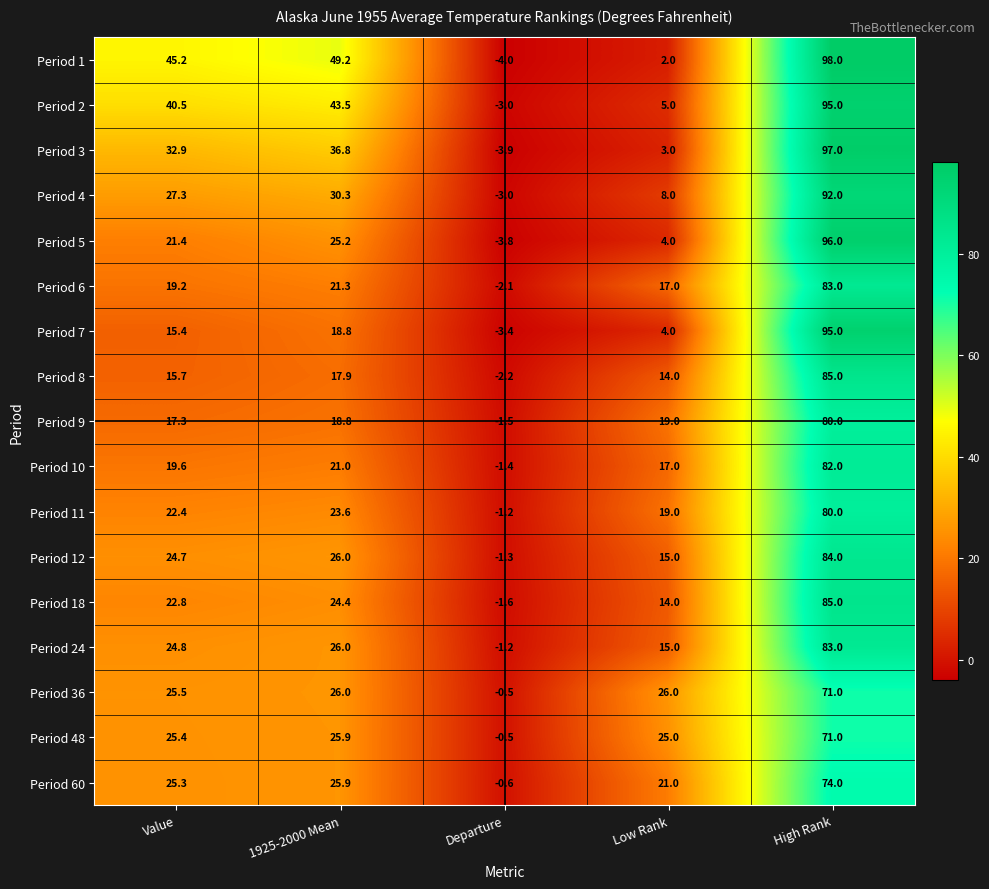

How many series are shown in this chart?

17